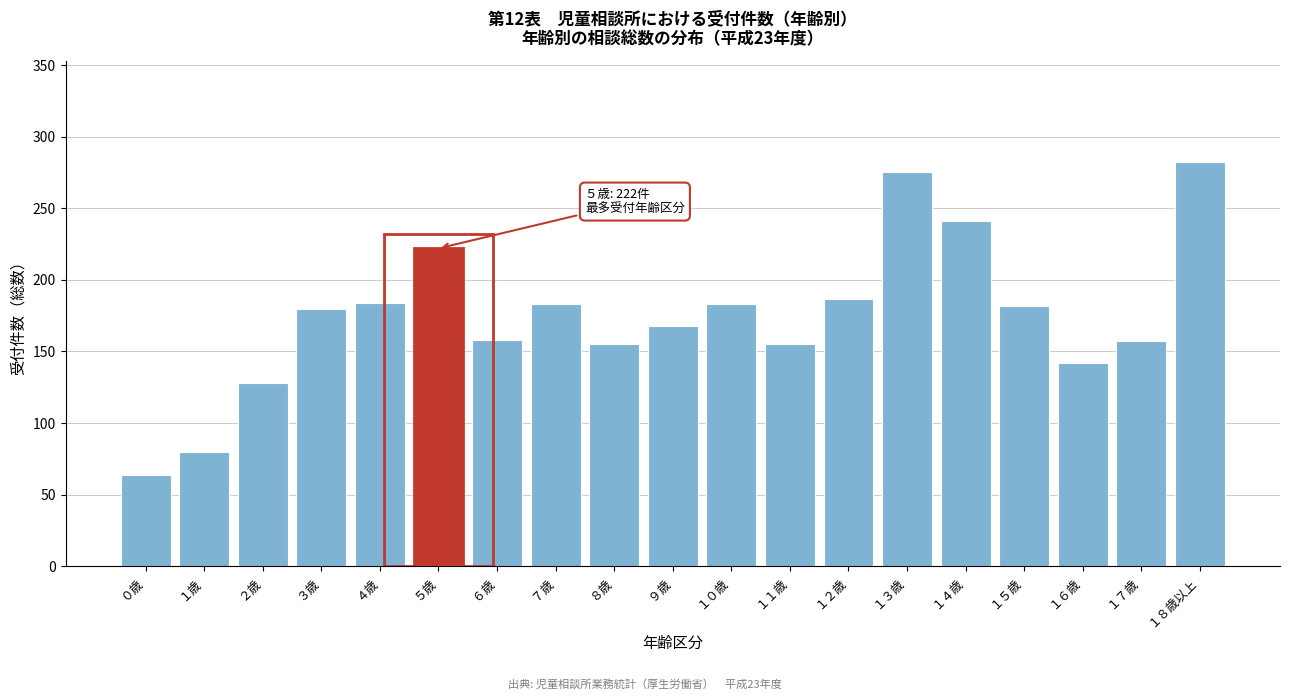

What is the label of the 18th bar from the left?

１７歳